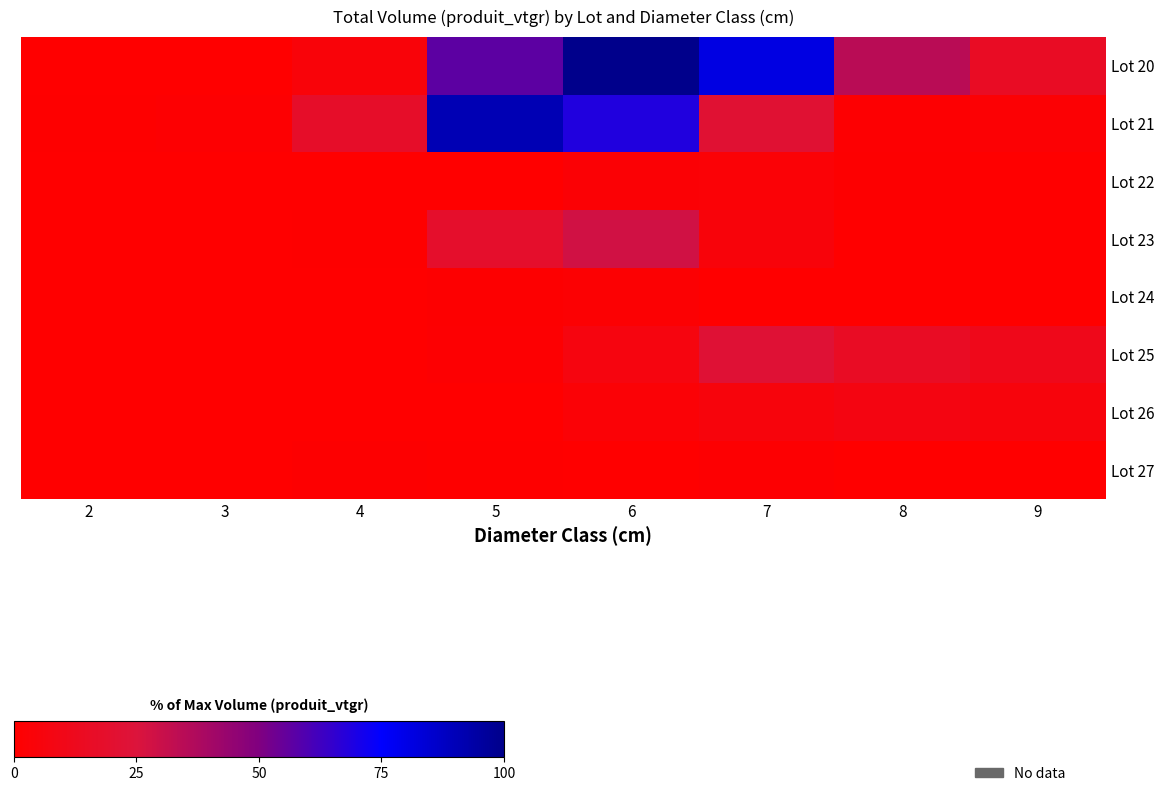

At how many categories does at least one series exceed 11?

6